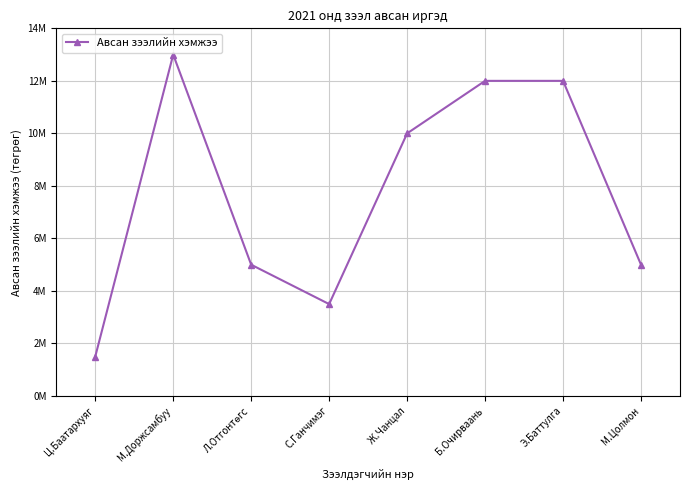

Where is the data nearest to the value 7250000?

Л.Отгонтөгс